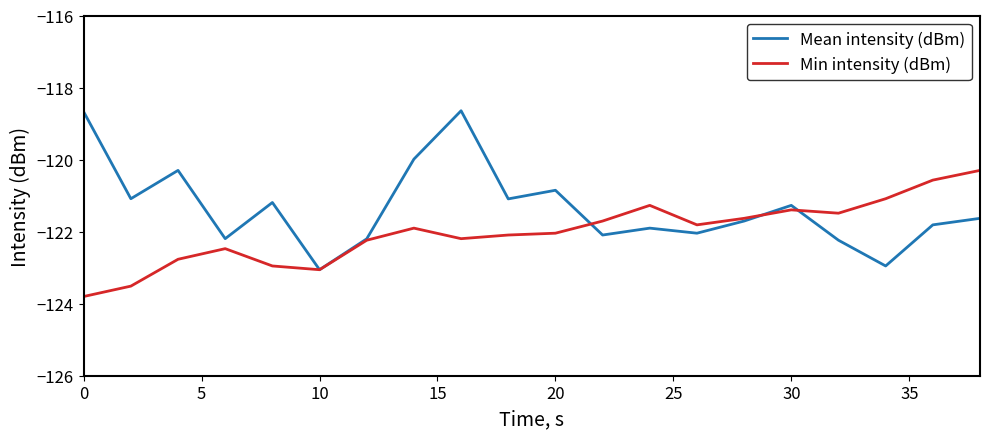

How many interior local valleys does the Mean intensity (dBm) series have?

7